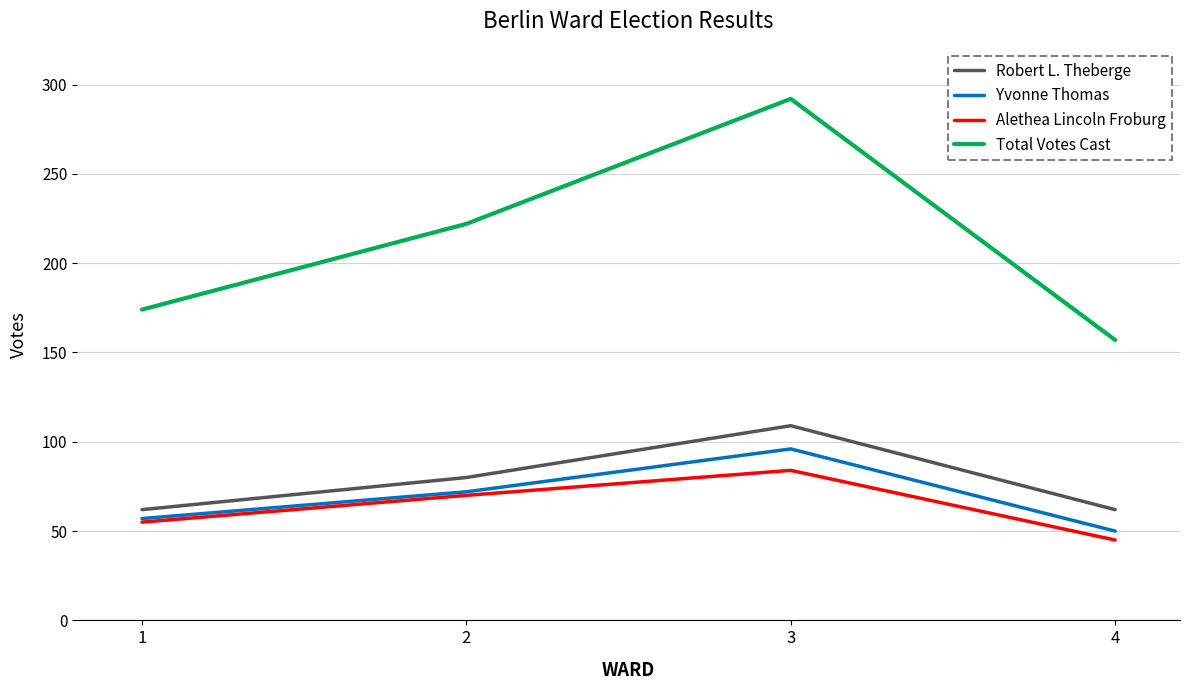

True or false: Yvonne Thomas and Robert L. Theberge intersect in this chart.

False